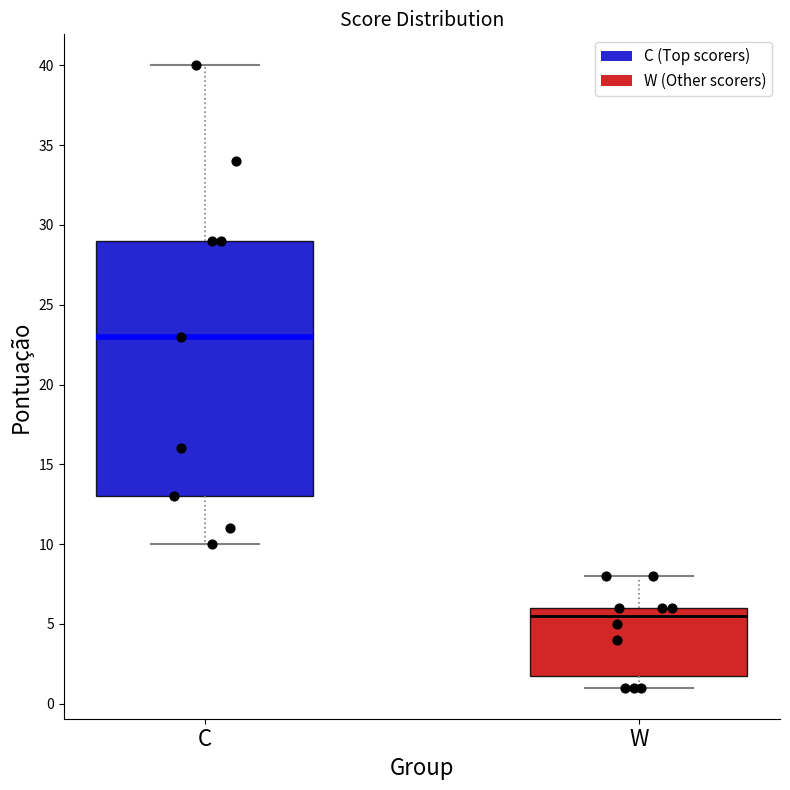

Reading left to right, read every box against the y-axis: the position of its median line, the range the box covers, and the ends of its whiskers. The values are not printed on the chart, so give them approximately, as read against the axis.

C: median 23.0, box 13.0 to 29.0, whiskers 10.0 to 40.0
W: median 5.5, box 2.0 to 6.0, whiskers 1.0 to 8.0